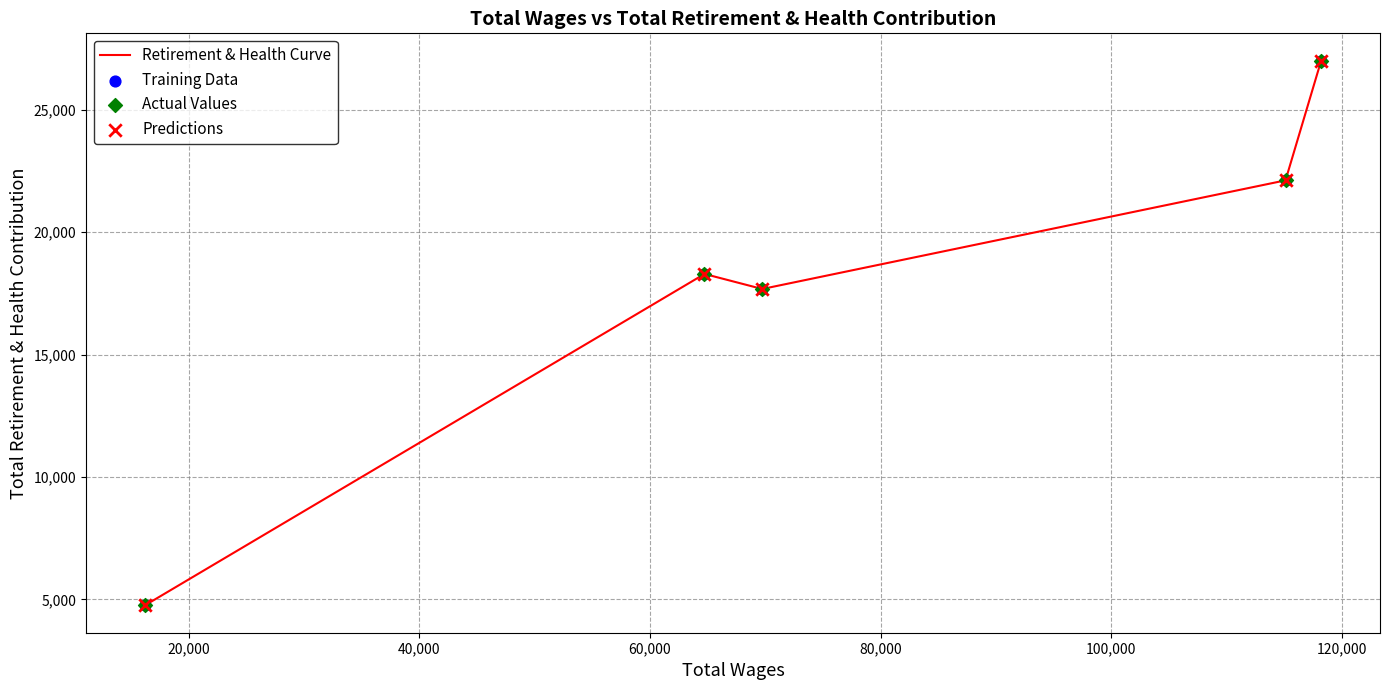

What is the difference between the maximum and minimum values?

22258